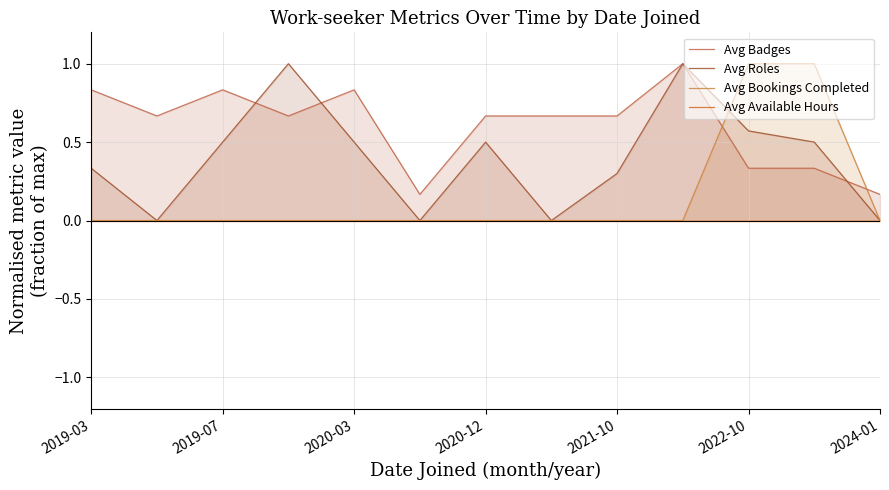

What is the approximate value of Avg Roles at 2020-12?

0.5